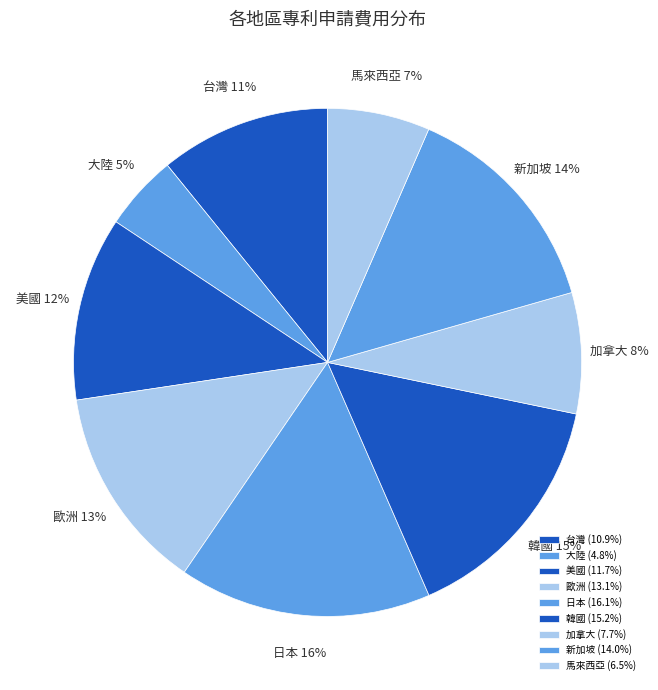

Which slice is the smallest?

大陸